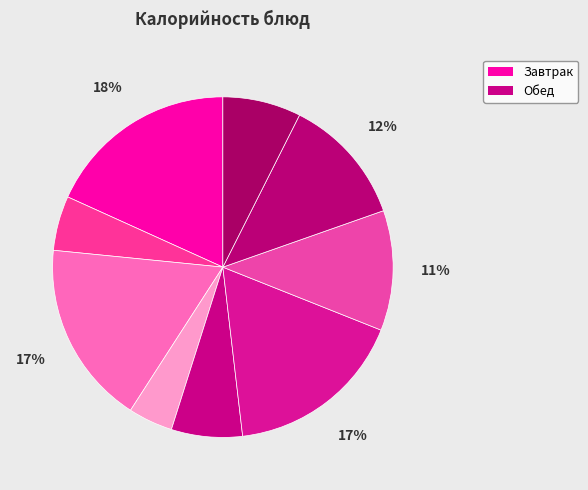

Which slice is the smallest?

Фрукты свежие (мандарин)